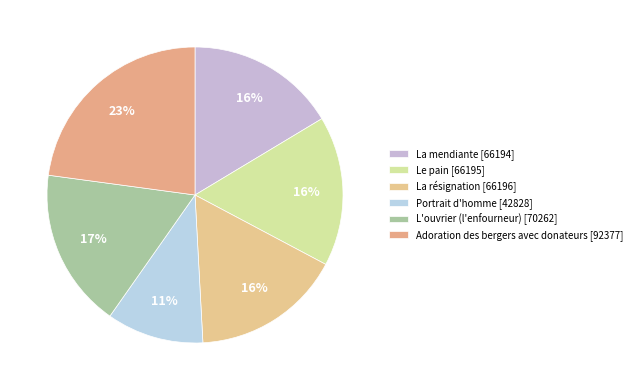

How many slices are in this pie chart?

6